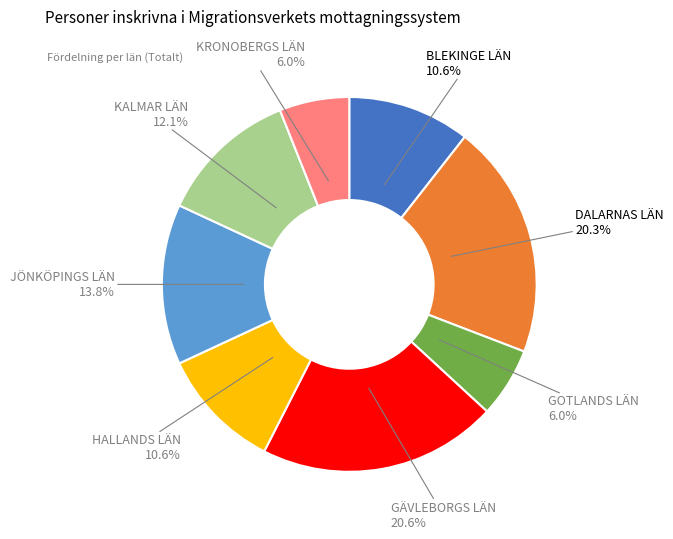

Count the number of slices in the pie.

8